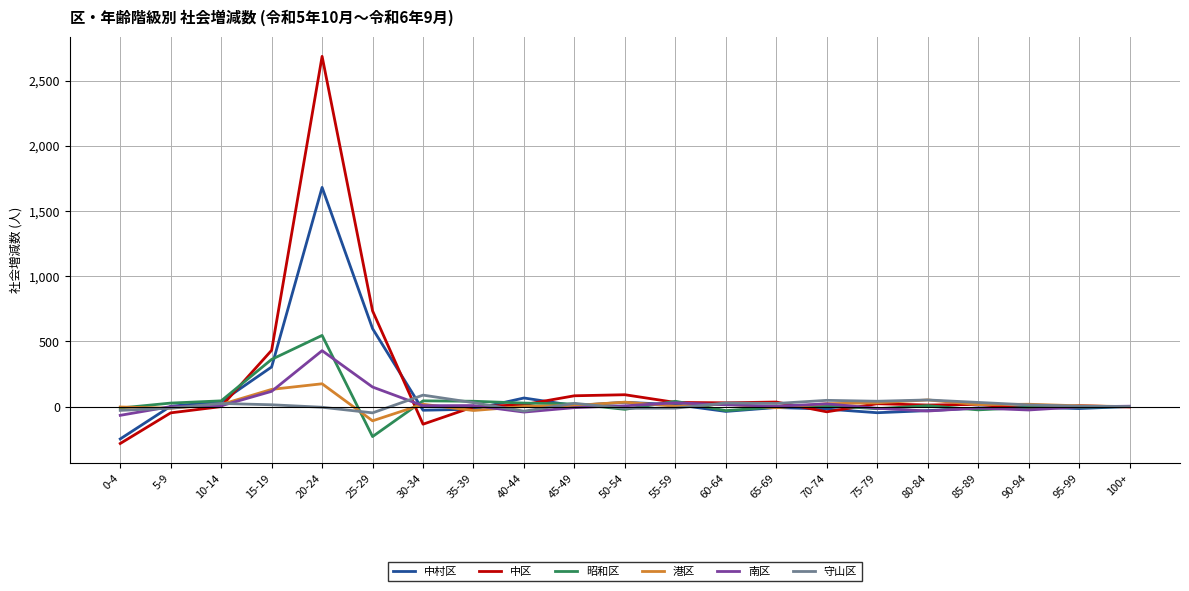

What is the maximum value for 中村区?

1681